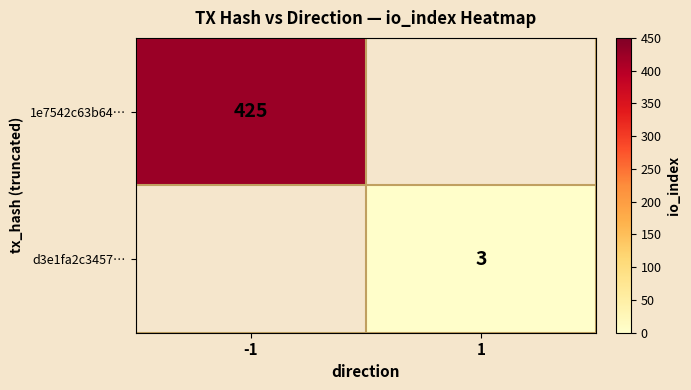

True or false: d3e1fa2c3457… has a value of 3 at 1.

True